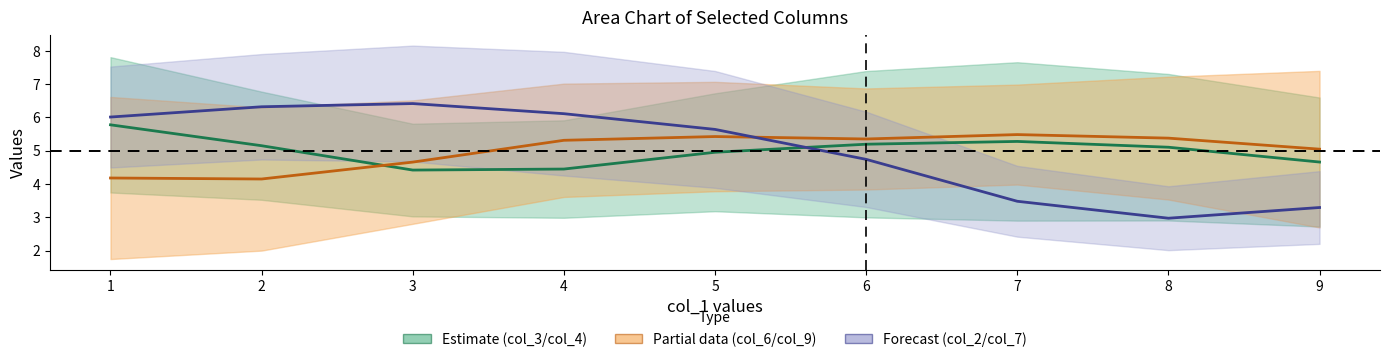

Does the chart display data point markers on the line(s)?

No